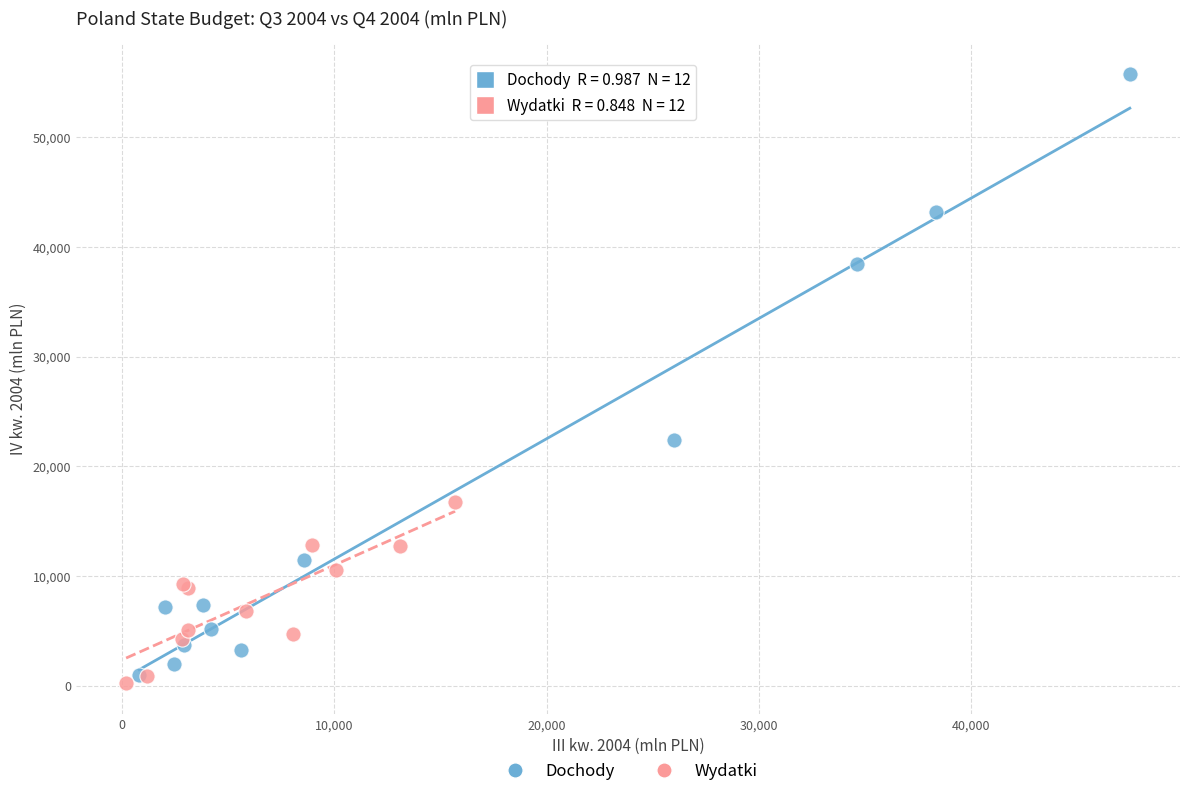

Which series contains the highest Y value?

Dochody